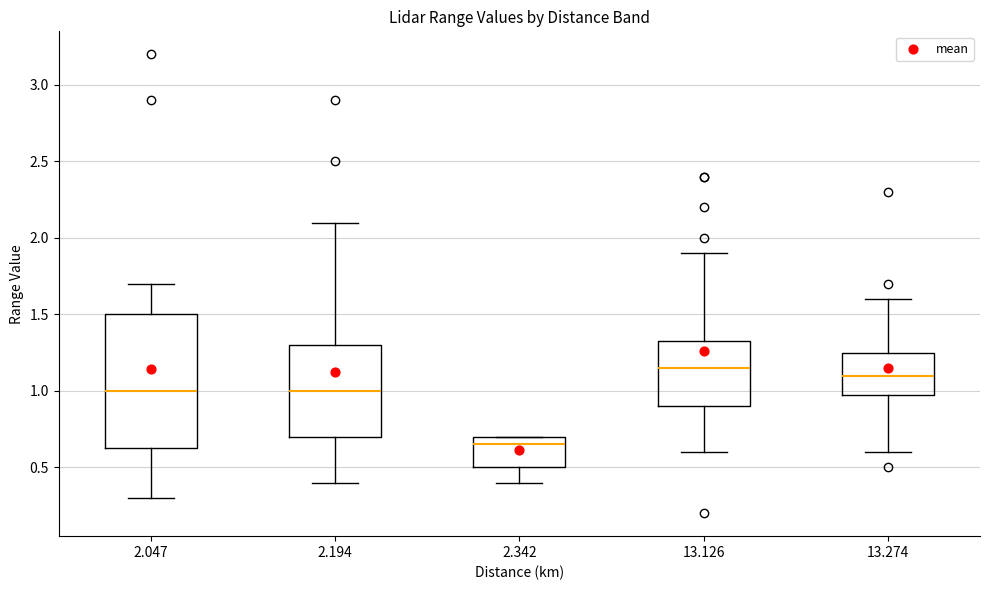

Reading left to right, transcribe this box plot: for each box, give where its median line is, the range the box spans, and where its two whiskers end, as read against the y-axis. The values are not printed on the chart, so give them approximately, as read against the axis.

2.047: median 1.00, box 0.65 to 1.50, whiskers 0.30 to 1.70
2.194: median 1.00, box 0.70 to 1.30, whiskers 0.40 to 2.10
2.342: median 0.65, box 0.50 to 0.70, whiskers 0.40 to 0.70
13.126: median 1.15, box 0.90 to 1.35, whiskers 0.60 to 1.90
13.274: median 1.10, box 1.00 to 1.25, whiskers 0.60 to 1.60